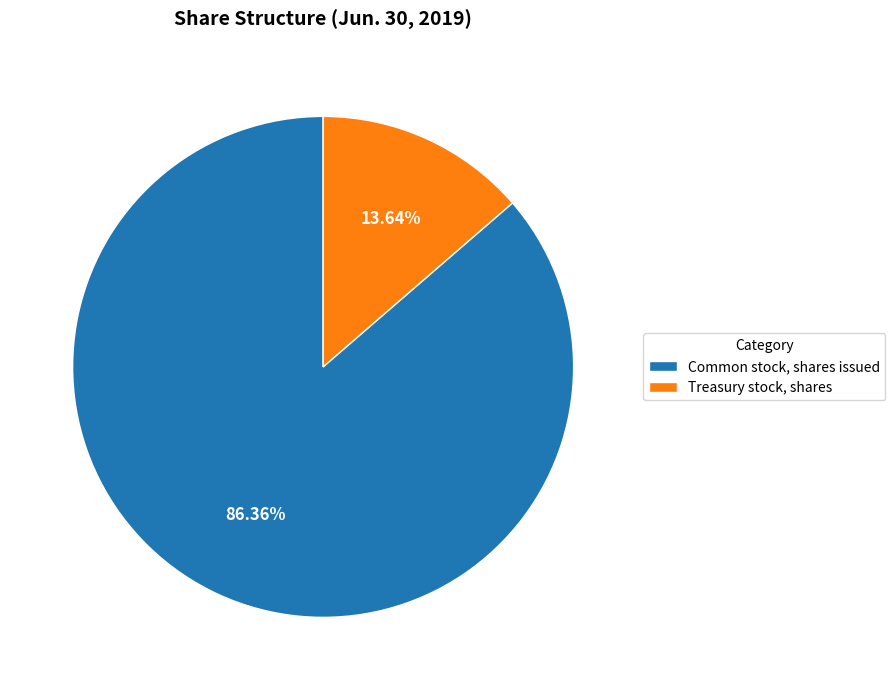

What percentage is NOT represented by Common stock, shares issued?

13.6%